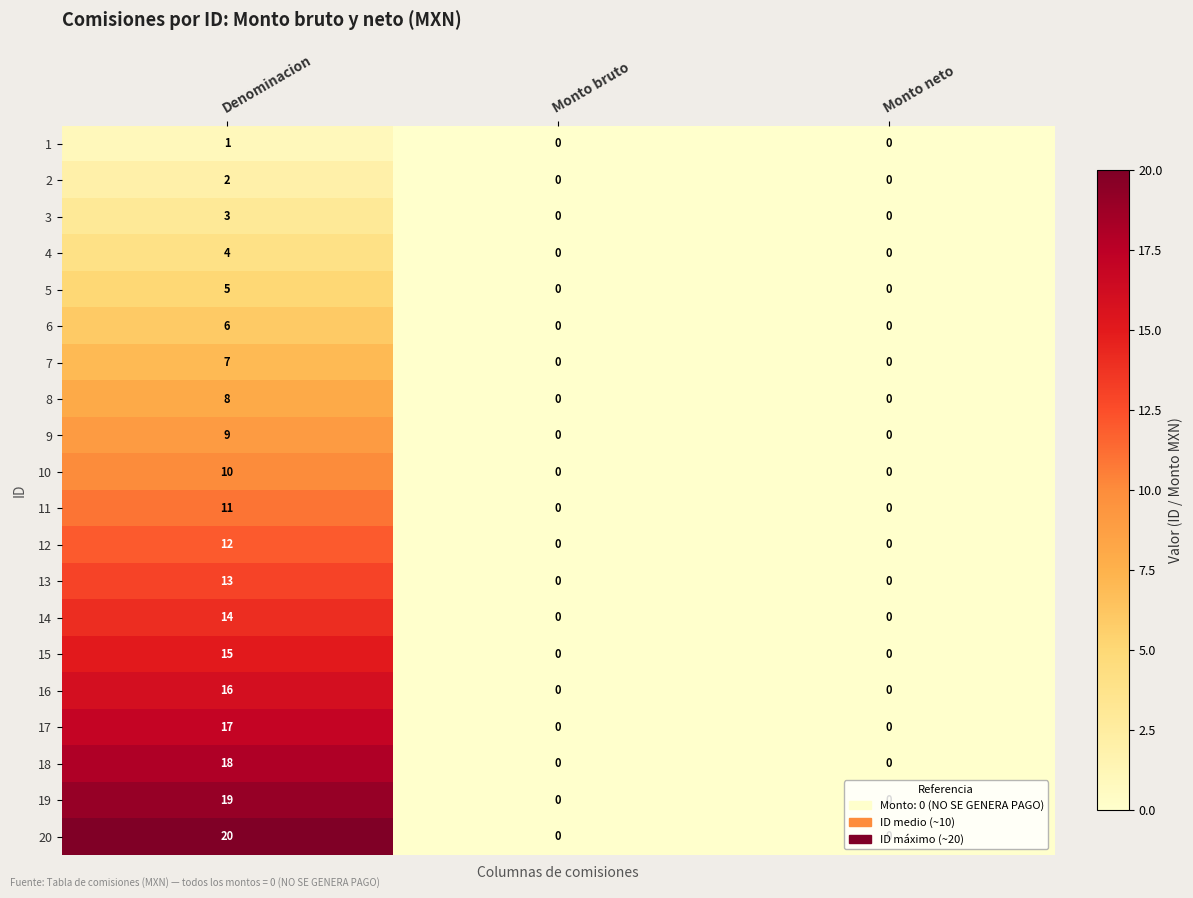

Between Denominacion and Monto neto, which series saw the biggest shift?

row_19